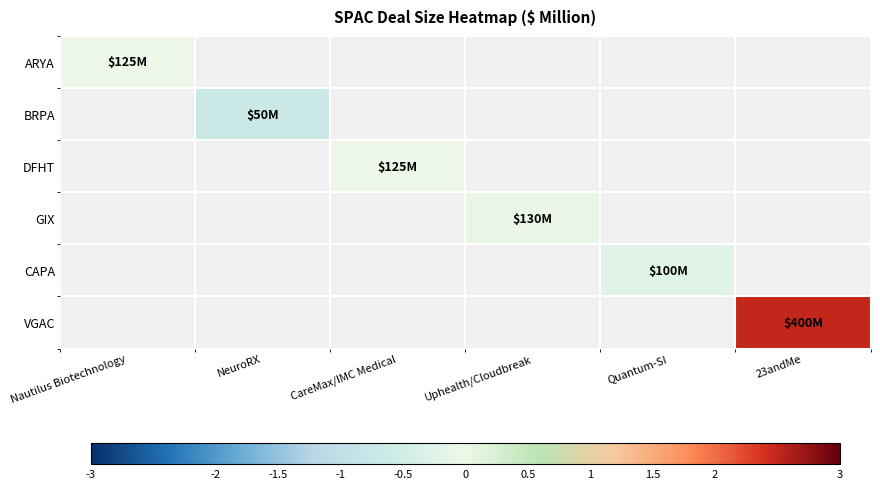

Is it true that GIX equals 0.0 at Uphealth/Cloudbreak?

True